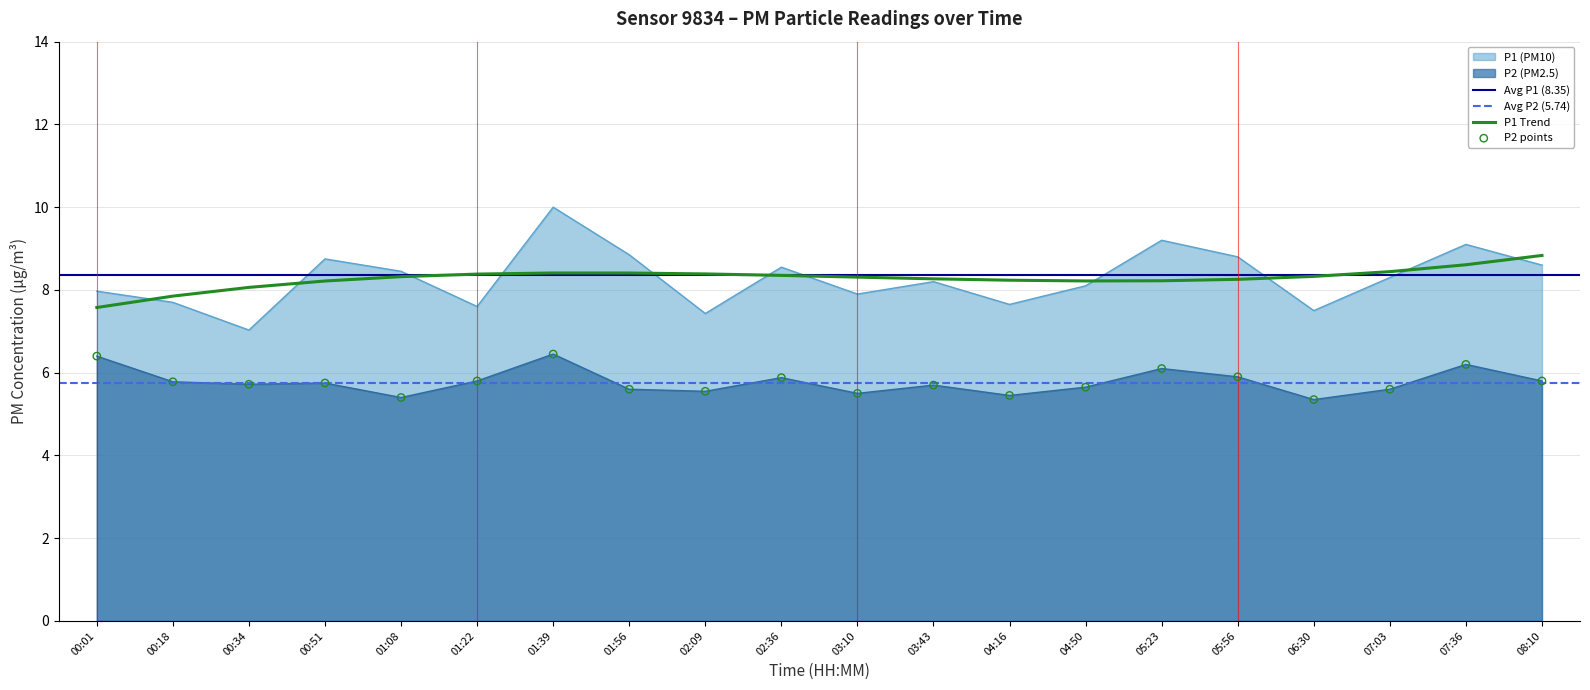

Which series reaches the minimum Y coordinate?

P2